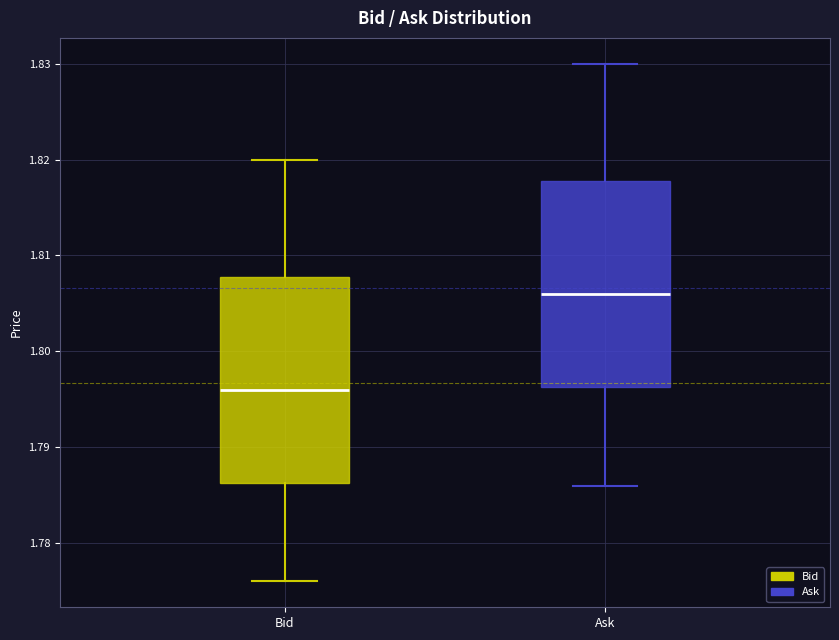

Where is the upper edge of the box for Bid on the y-axis? The values are not printed on the chart, so give them approximately, as read against the axis.

1.808